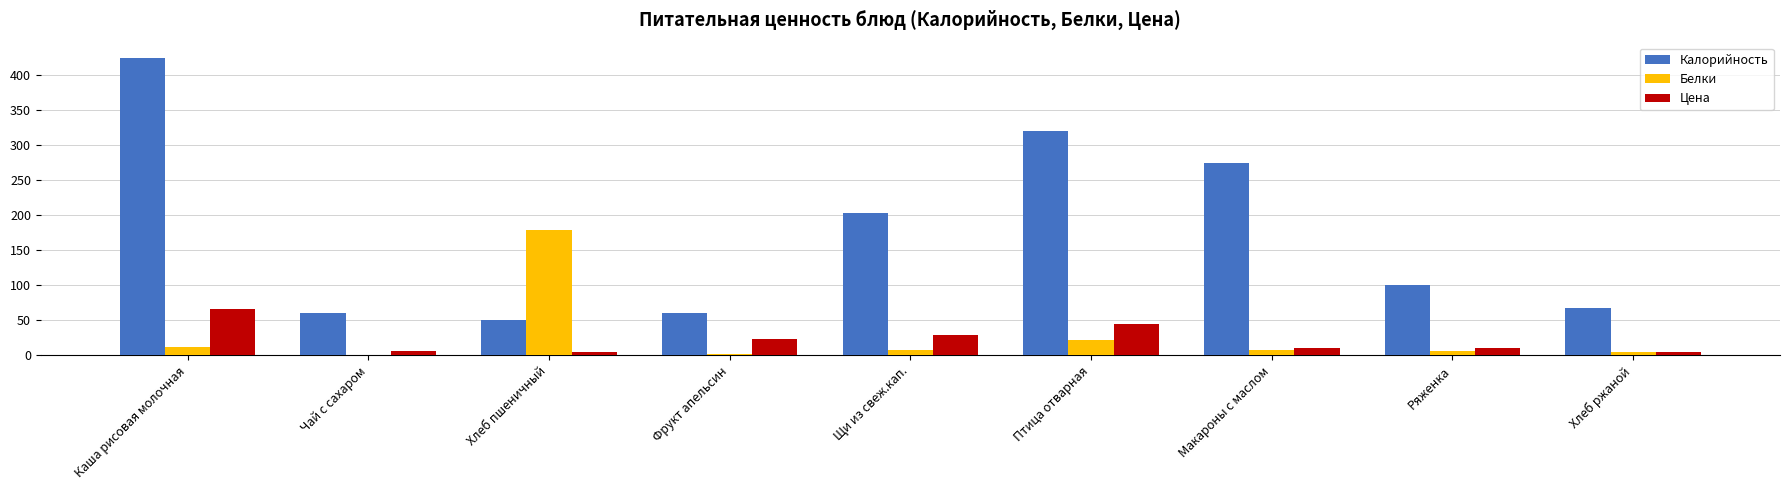

What is the total value across all series at Каша рисовая молочная?

502.3